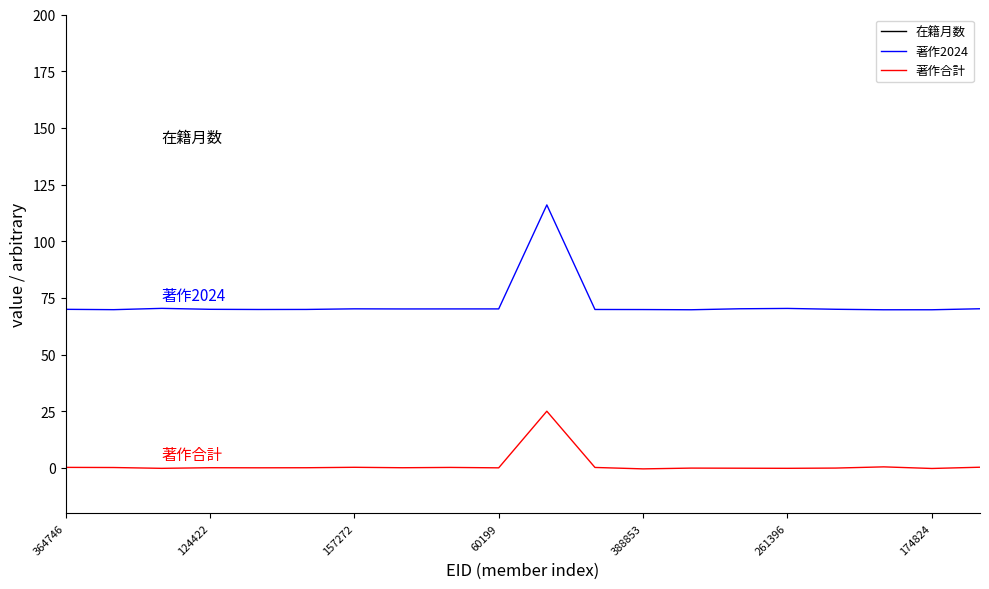

What is the approximate value of 著作合計 at 261396?

-0.2